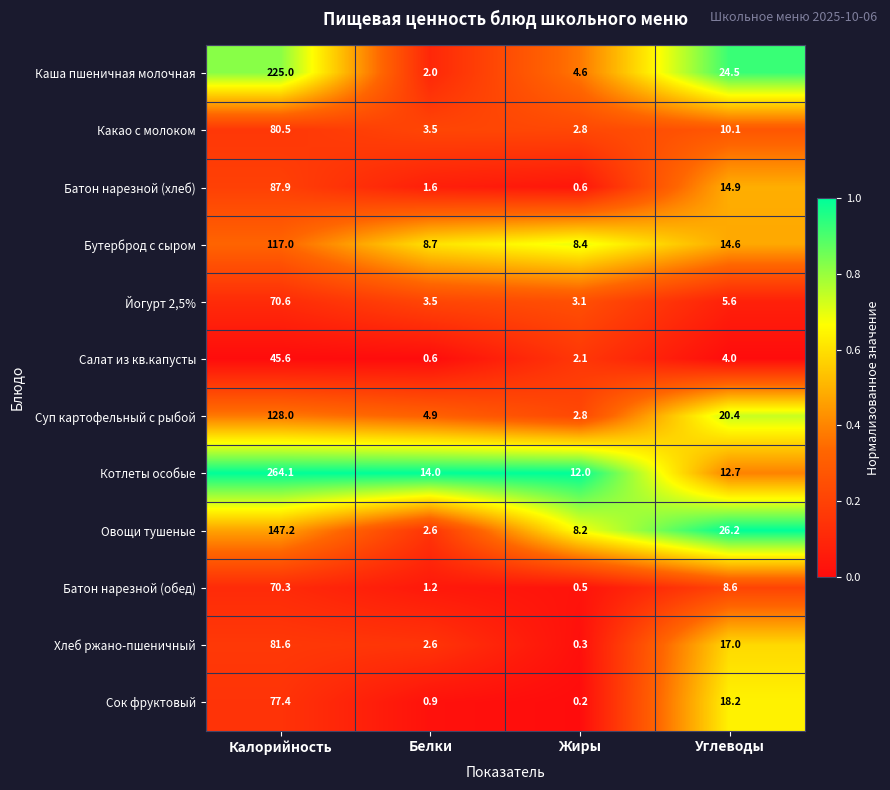

At which category does the chart reach its peak across all series?

Калорийность